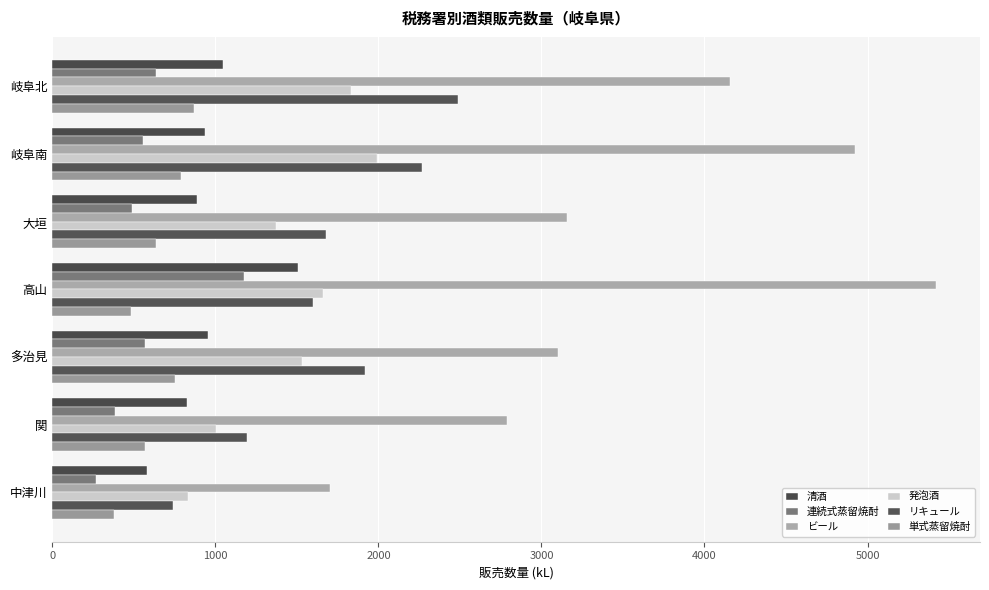

Count the number of categories in the chart.

7